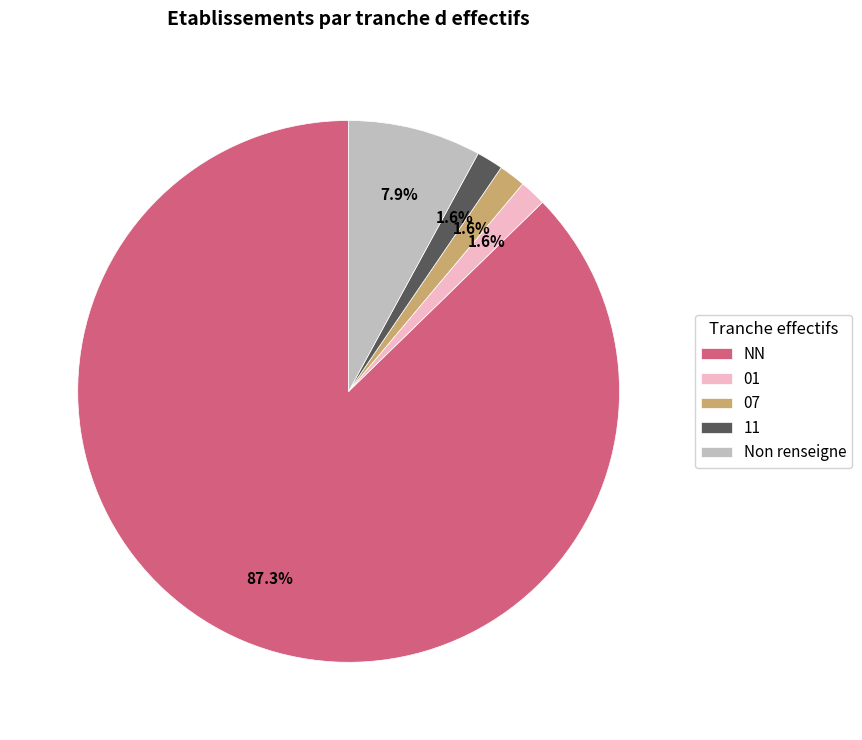

How many segments does this pie chart have?

5